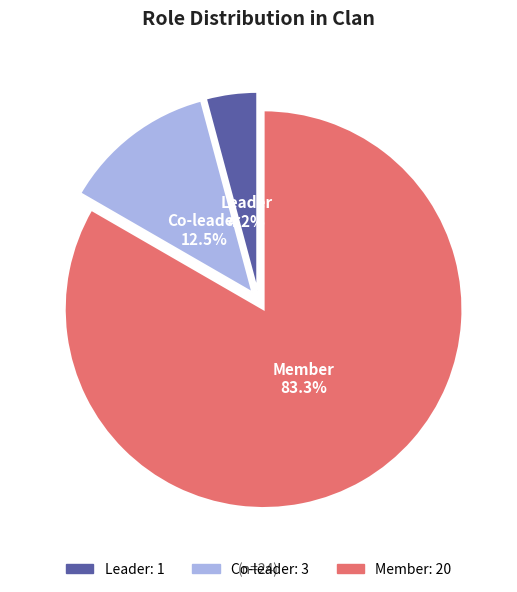

To the nearest percent, what is the difference between the Co-leader and Leader slice percentages?

8%